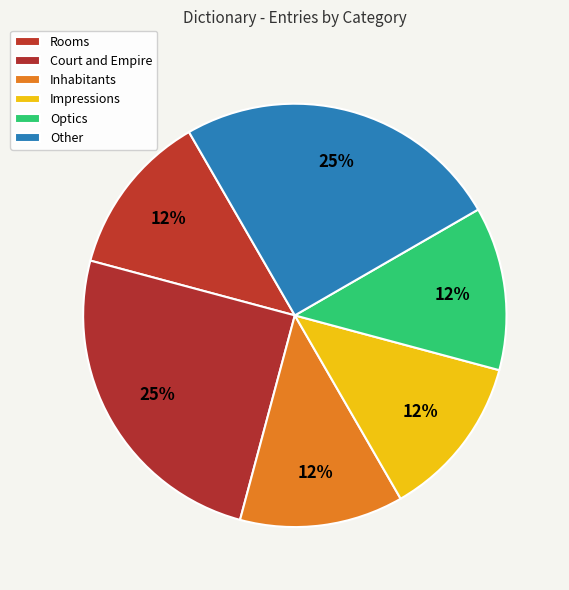

Combined, do Rooms and Inhabitants account for over 50%?

No